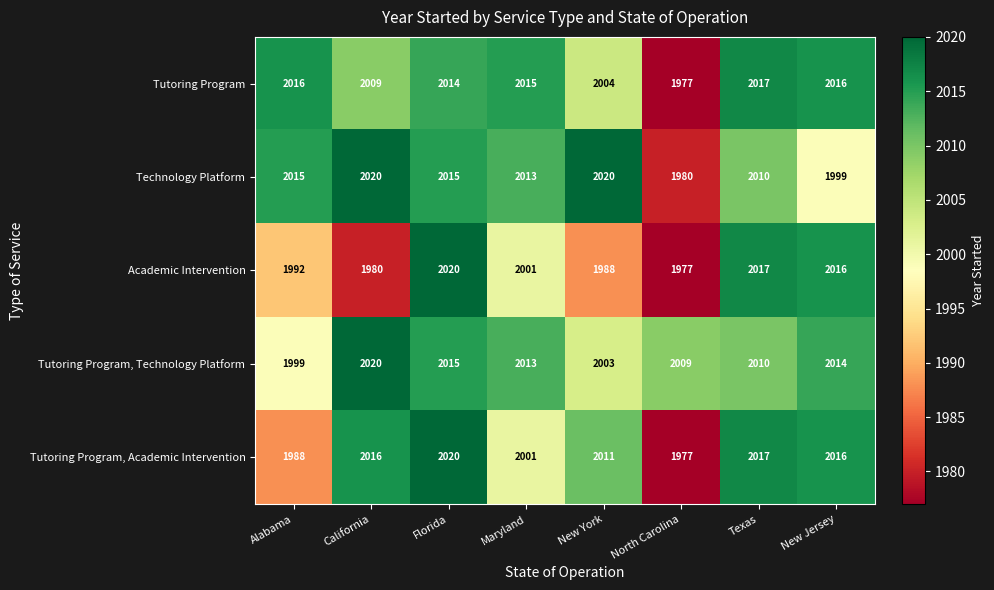

Which category has the lowest value across all series?

North Carolina